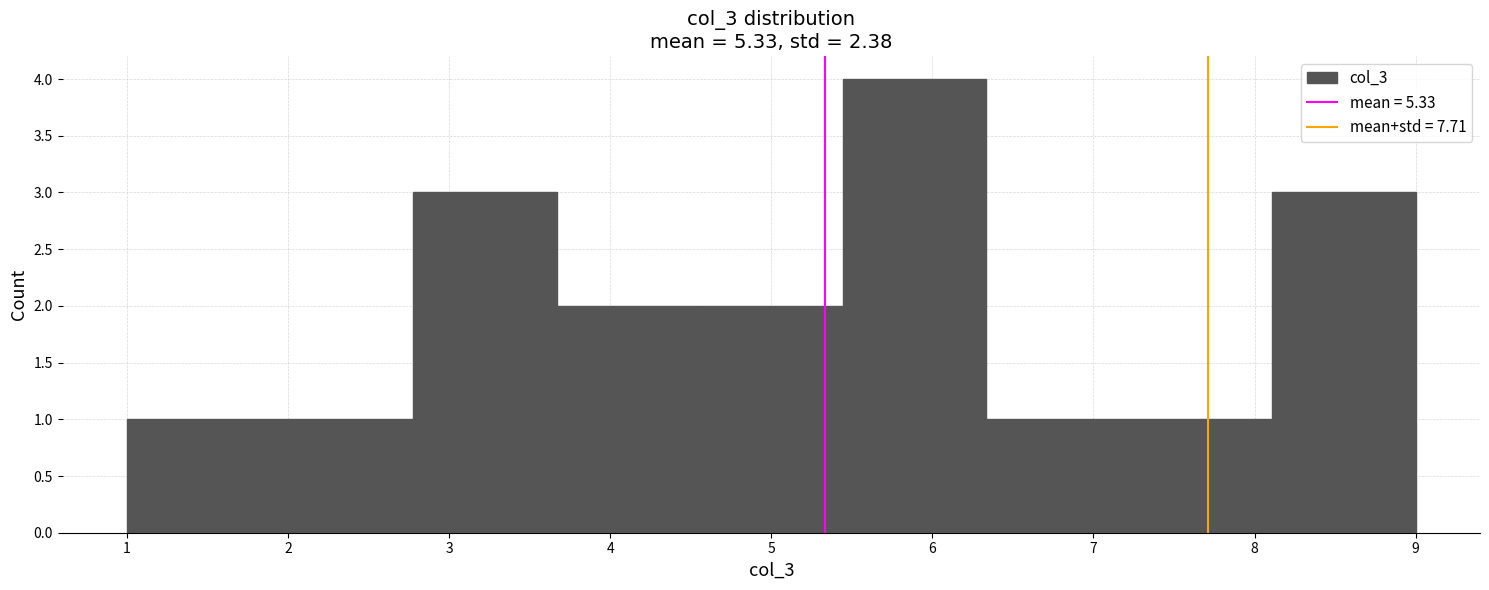

Which range on the x-axis has the tallest bar?

5.4 to 6.3